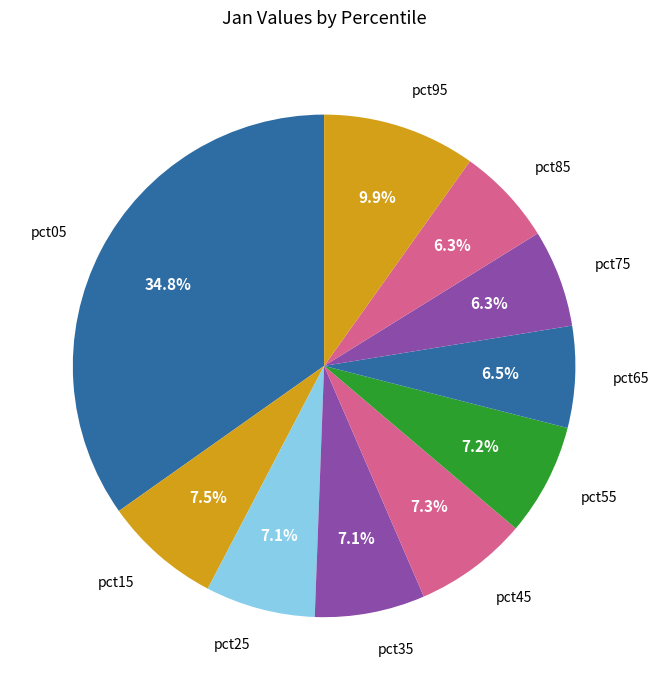

How many slices are in this pie chart?

10